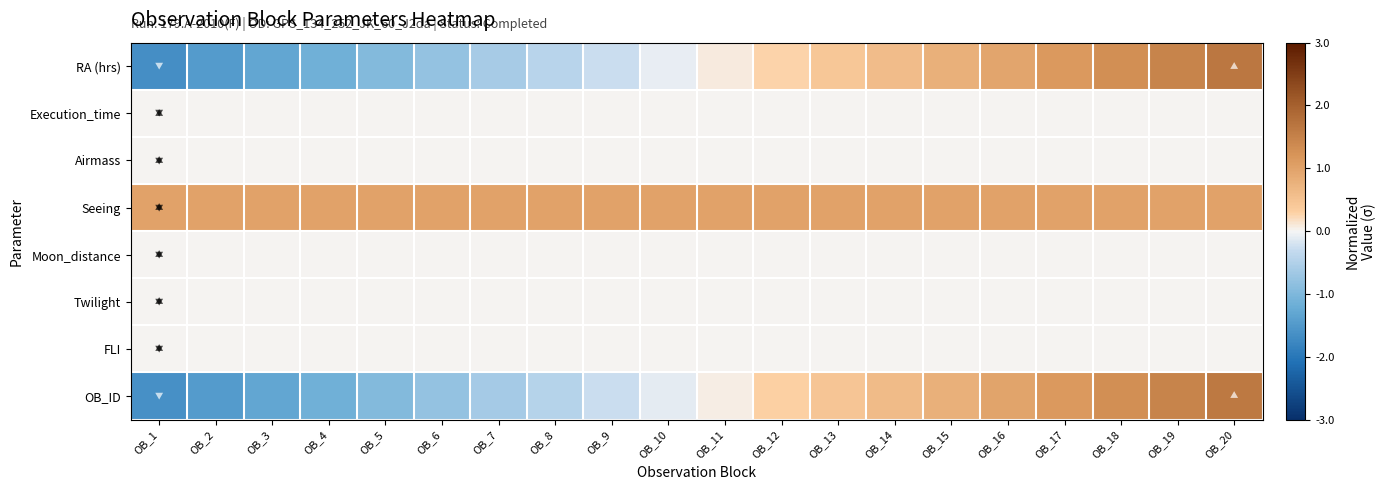

Rank the series by their maximum value, from lowest to highest.

Execution_time, Airmass, Moon_distance, Twilight, FLI, Seeing, OB_ID, RA (hrs)